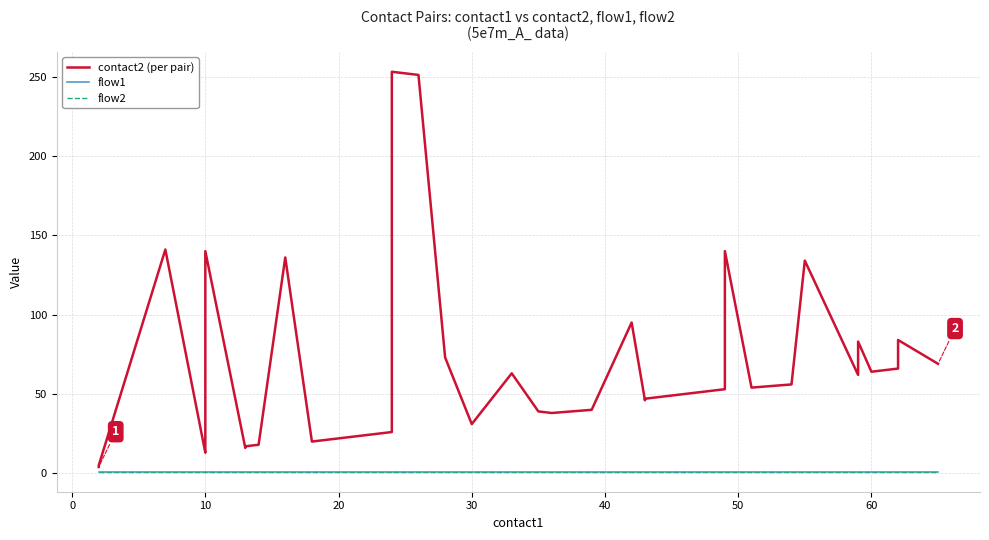

The flow2 series shows 1 at 0. True or false?

True